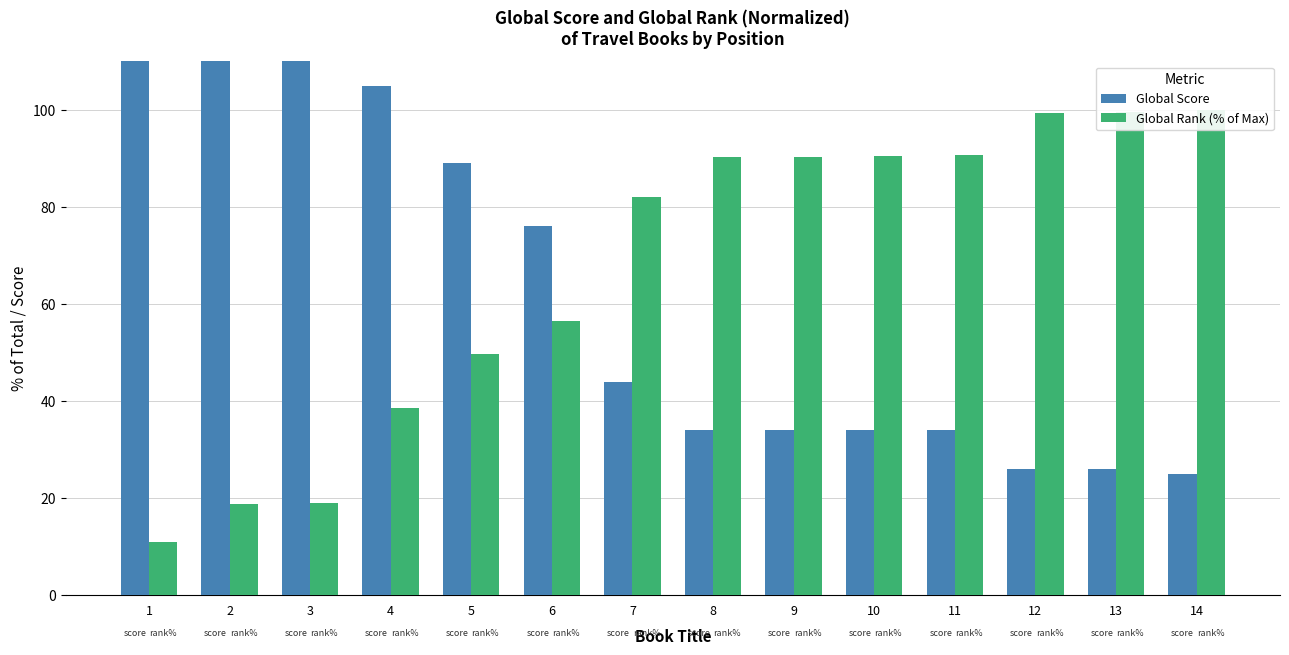

At which label does Global Score reach its peak?

1